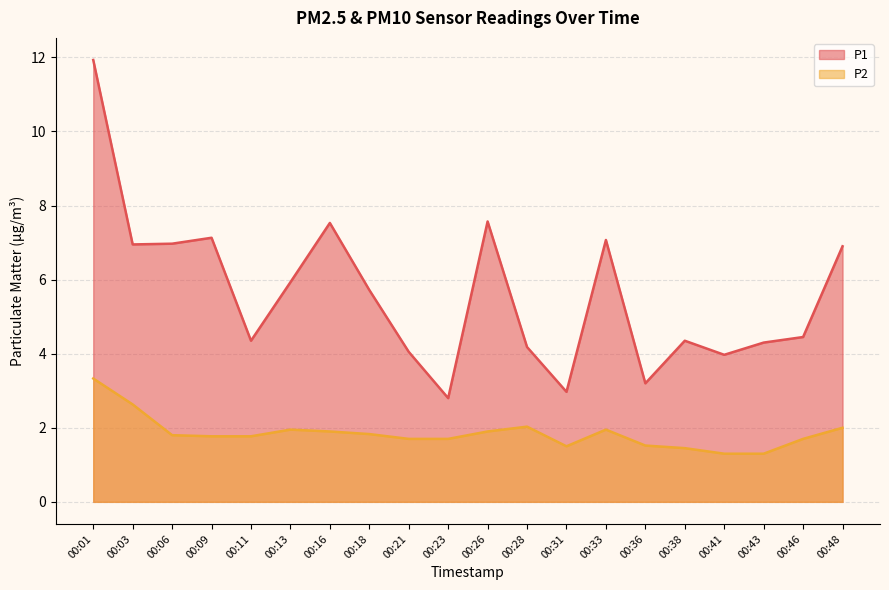

How many distinct data groups are displayed?

2